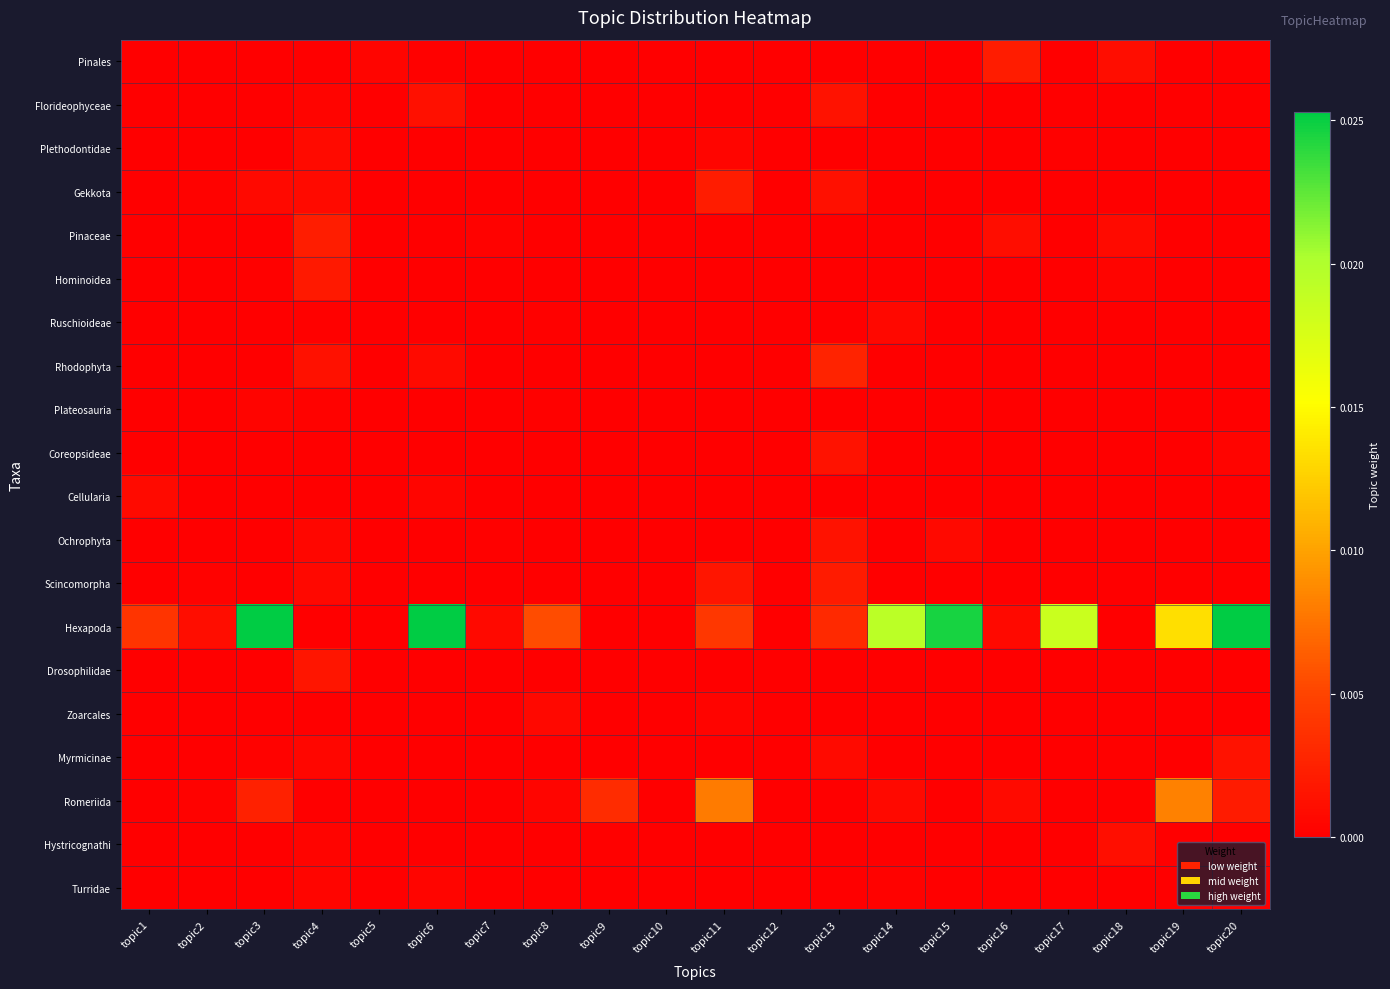

Rank the series at topic11 from lowest to highest value.

Pinales, Florideophyceae, Pinaceae, Hominoidea, Ruschioideae, Rhodophyta, Plateosauria, Coreopsideae, Cellularia, Ochrophyta, Drosophilidae, Myrmicinae, Turridae, Hystricognathi, Zoarcales, Plethodontidae, Scincomorpha, Gekkota, Hexapoda, Romeriida